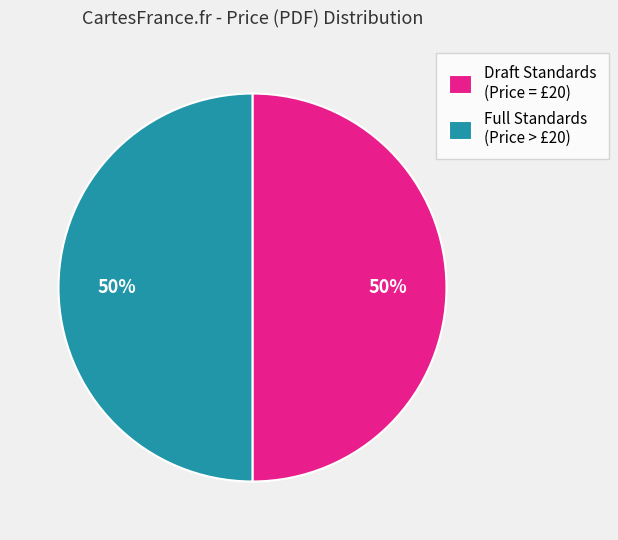

To the nearest percent, what percentage of the pie is Full Standards (Price > £20)?

50%